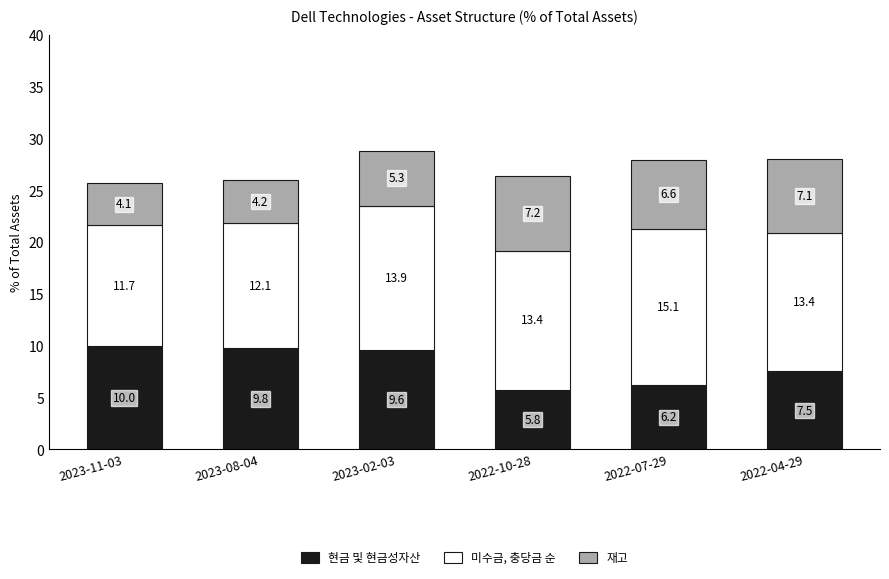

Is it true that 현금 및 현금성자산 equals 3.6 at 2023-02-03?

False